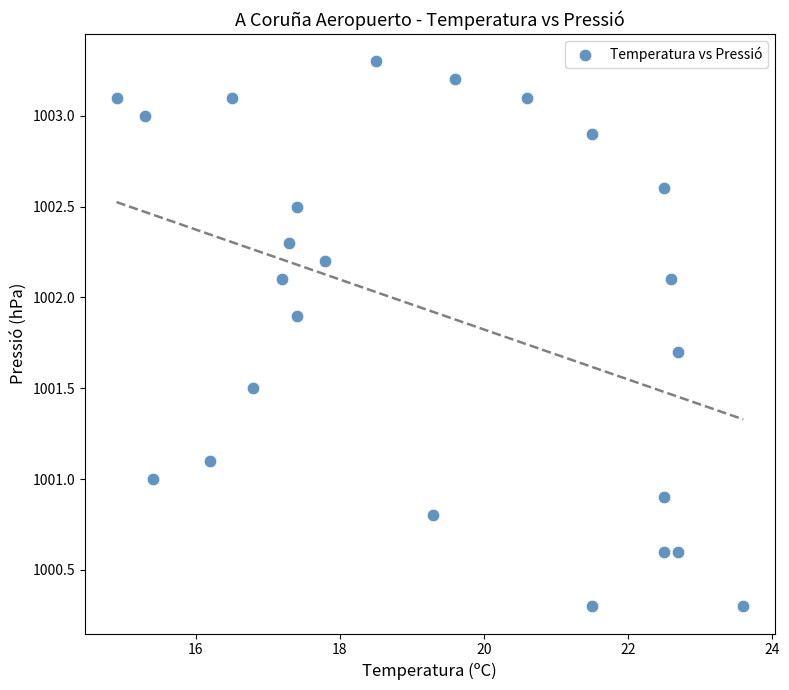

What is the range of X values (max minus min)?

8.7